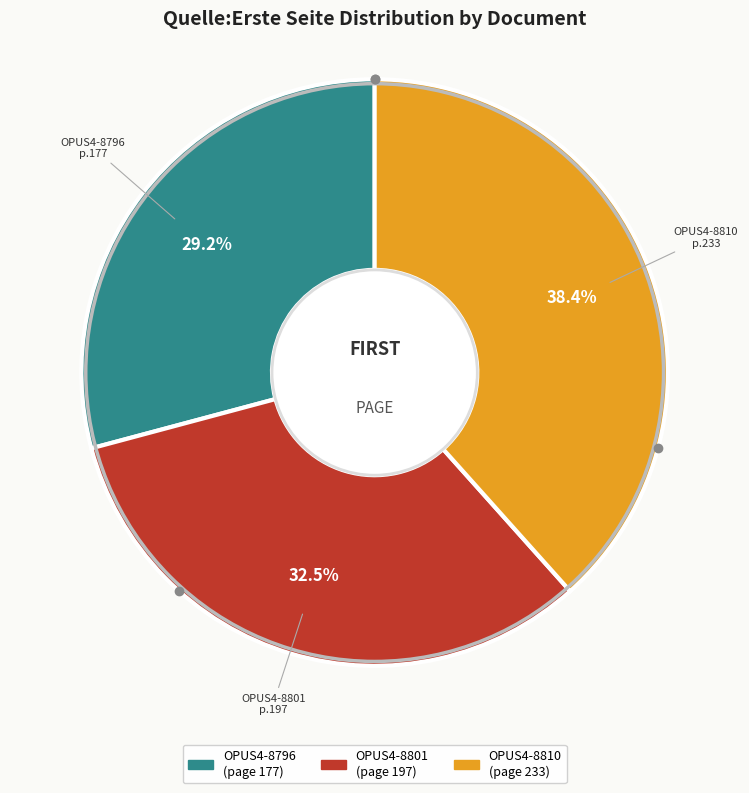

Is OPUS4-8810 the majority of the pie?

No